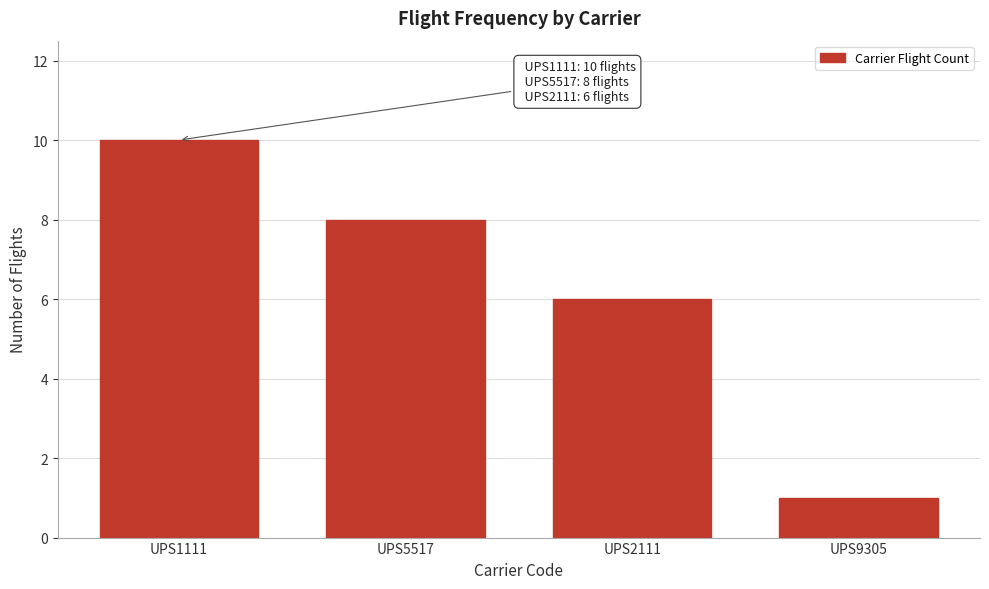

Reading left to right, what are all the values shown in this chart?

UPS1111=10	UPS5517=8	UPS2111=6	UPS9305=1